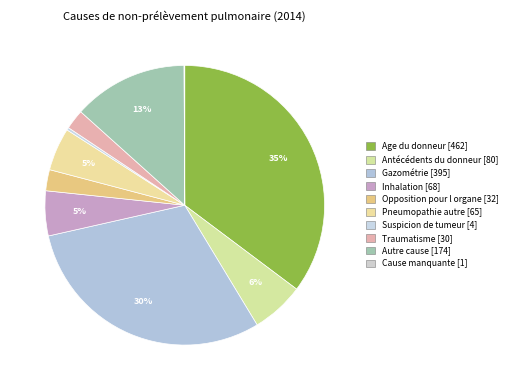

Which slice is the smallest?

Cause manquante